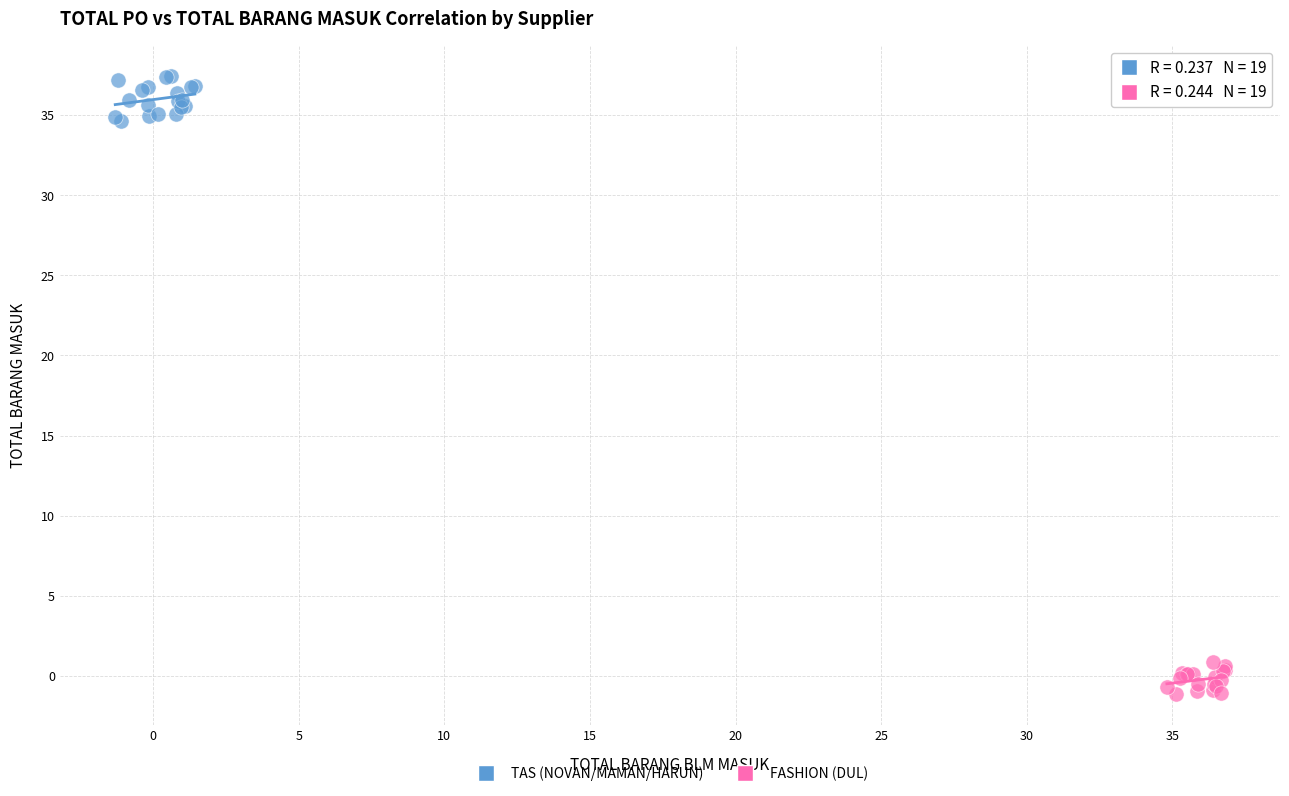

Which series contains the highest Y value?

TAS (NOVAN/MAMAN/HARUN)